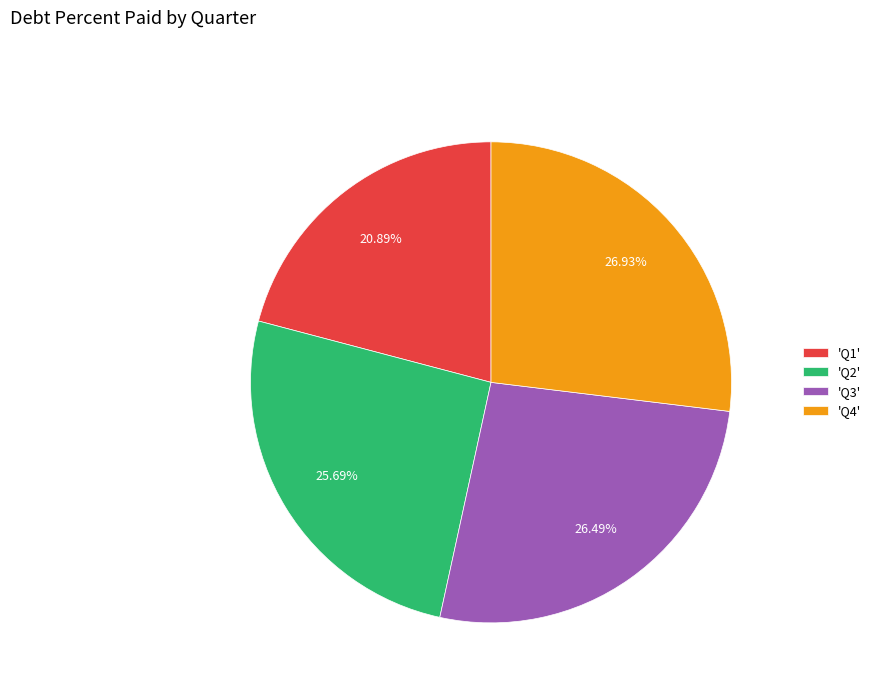

Which has a higher value, 'Q4' or 'Q1'?

'Q4'